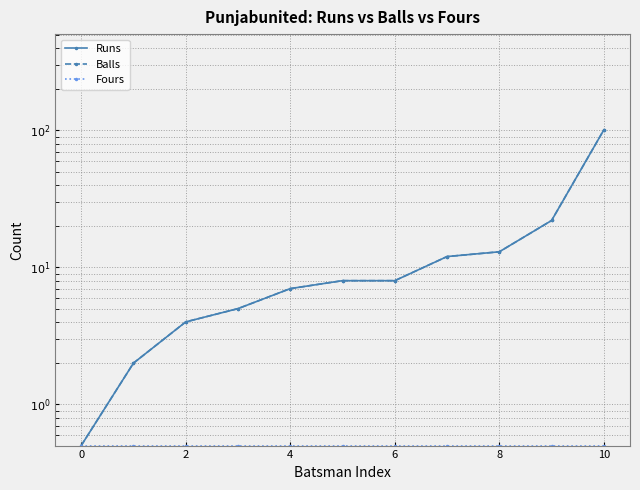

Reading left to right, extract all data points from this chart.

Runs: 0.5	2.0	4.0	5.0	7.0	8.0	8.0	12.0	13.0	22.0	101.0
Balls: 0.5	2.0	4.0	5.0	7.0	8.0	8.0	12.0	13.0	22.0	101.0
Fours: 0.5	0.5	0.5	0.5	0.5	0.5	0.5	0.5	0.5	0.5	0.5